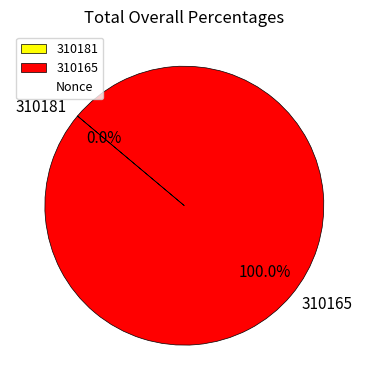

Rank the categories by value from highest to lowest.

310165, 310181